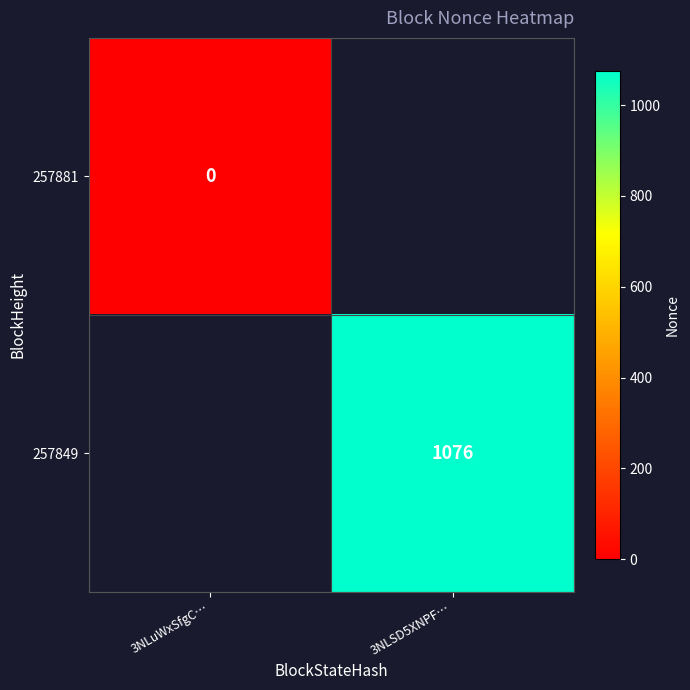

Between 3NLuWxSfgC… and 3NLSD5XNPF…, which is larger?

3NLSD5XNPF…